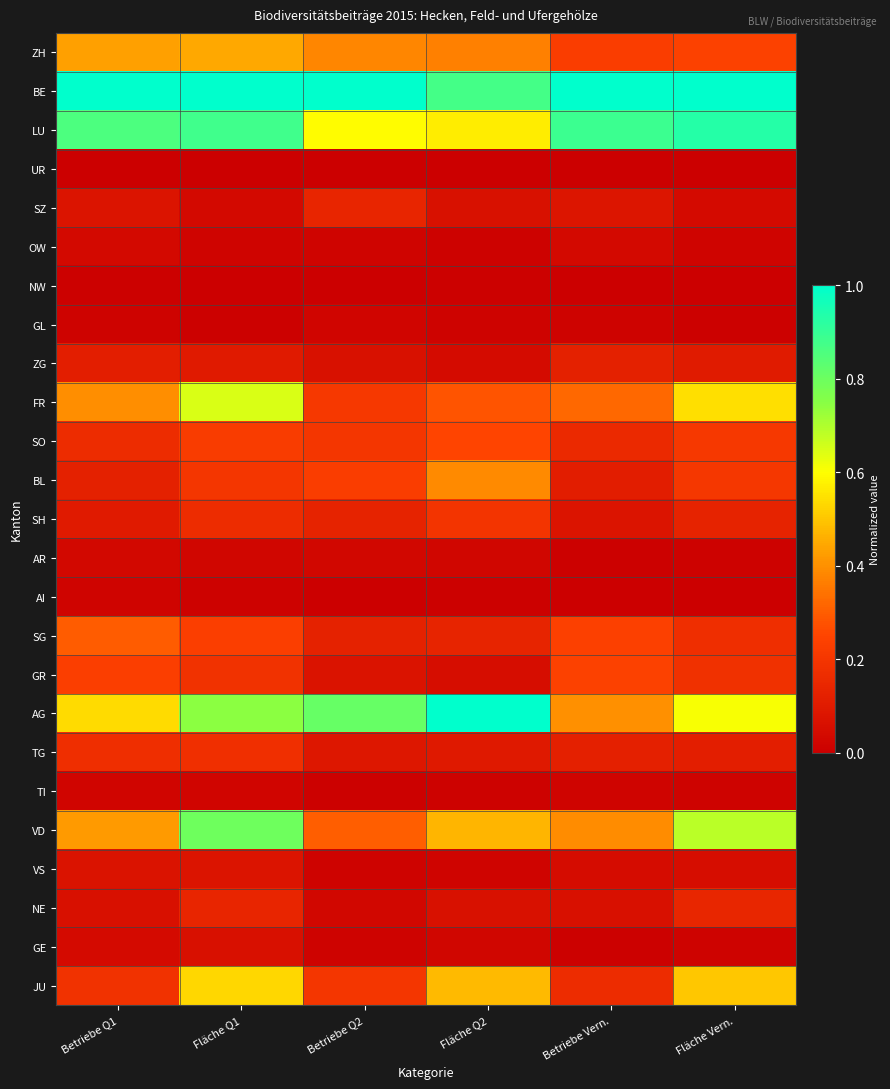

Reading right to left, what are all the values shown in this chart?

ZH: Fläche Vern.=0.2	Betriebe Vern.=0.2	Fläche Q2=0.4	Betriebe Q2=0.4	Fläche Q1=0.4	Betriebe Q1=0.4
BE: Fläche Vern.=1.0	Betriebe Vern.=1.0	Fläche Q2=0.9	Betriebe Q2=1.0	Fläche Q1=1.0	Betriebe Q1=1.0
LU: Fläche Vern.=0.9	Betriebe Vern.=0.9	Fläche Q2=0.6	Betriebe Q2=0.6	Fläche Q1=0.9	Betriebe Q1=0.9
UR: Fläche Vern.=0.0	Betriebe Vern.=0.0	Fläche Q2=0.0	Betriebe Q2=0.0	Fläche Q1=0.0	Betriebe Q1=0.0
SZ: Fläche Vern.=0.0	Betriebe Vern.=0.1	Fläche Q2=0.1	Betriebe Q2=0.1	Fläche Q1=0.0	Betriebe Q1=0.1
OW: Fläche Vern.=0.0	Betriebe Vern.=0.0	Fläche Q2=0.0	Betriebe Q2=0.0	Fläche Q1=0.0	Betriebe Q1=0.0
NW: Fläche Vern.=0.0	Betriebe Vern.=0.0	Fläche Q2=0.0	Betriebe Q2=0.0	Fläche Q1=0.0	Betriebe Q1=0.0
GL: Fläche Vern.=0.0	Betriebe Vern.=0.0	Fläche Q2=0.0	Betriebe Q2=0.0	Fläche Q1=0.0	Betriebe Q1=0.0
ZG: Fläche Vern.=0.1	Betriebe Vern.=0.1	Fläche Q2=0.0	Betriebe Q2=0.1	Fläche Q1=0.1	Betriebe Q1=0.1
FR: Fläche Vern.=0.5	Betriebe Vern.=0.3	Fläche Q2=0.3	Betriebe Q2=0.2	Fläche Q1=0.6	Betriebe Q1=0.4
SO: Fläche Vern.=0.2	Betriebe Vern.=0.2	Fläche Q2=0.3	Betriebe Q2=0.2	Fläche Q1=0.2	Betriebe Q1=0.2
BL: Fläche Vern.=0.2	Betriebe Vern.=0.1	Fläche Q2=0.4	Betriebe Q2=0.2	Fläche Q1=0.2	Betriebe Q1=0.1
SH: Fläche Vern.=0.1	Betriebe Vern.=0.1	Fläche Q2=0.2	Betriebe Q2=0.1	Fläche Q1=0.2	Betriebe Q1=0.1
AR: Fläche Vern.=0.0	Betriebe Vern.=0.0	Fläche Q2=0.0	Betriebe Q2=0.0	Fläche Q1=0.0	Betriebe Q1=0.0
AI: Fläche Vern.=0.0	Betriebe Vern.=0.0	Fläche Q2=0.0	Betriebe Q2=0.0	Fläche Q1=0.0	Betriebe Q1=0.0
SG: Fläche Vern.=0.2	Betriebe Vern.=0.2	Fläche Q2=0.1	Betriebe Q2=0.1	Fläche Q1=0.2	Betriebe Q1=0.3
GR: Fläche Vern.=0.2	Betriebe Vern.=0.2	Fläche Q2=0.1	Betriebe Q2=0.1	Fläche Q1=0.2	Betriebe Q1=0.2
AG: Fläche Vern.=0.6	Betriebe Vern.=0.4	Fläche Q2=1.0	Betriebe Q2=0.8	Fläche Q1=0.7	Betriebe Q1=0.5
TG: Fläche Vern.=0.1	Betriebe Vern.=0.1	Fläche Q2=0.1	Betriebe Q2=0.1	Fläche Q1=0.2	Betriebe Q1=0.2
TI: Fläche Vern.=0.0	Betriebe Vern.=0.0	Fläche Q2=0.0	Betriebe Q2=0.0	Fläche Q1=0.0	Betriebe Q1=0.0
VD: Fläche Vern.=0.7	Betriebe Vern.=0.4	Fläche Q2=0.5	Betriebe Q2=0.3	Fläche Q1=0.8	Betriebe Q1=0.4
VS: Fläche Vern.=0.1	Betriebe Vern.=0.1	Fläche Q2=0.0	Betriebe Q2=0.0	Fläche Q1=0.1	Betriebe Q1=0.1
NE: Fläche Vern.=0.1	Betriebe Vern.=0.1	Fläche Q2=0.1	Betriebe Q2=0.0	Fläche Q1=0.1	Betriebe Q1=0.1
GE: Fläche Vern.=0.0	Betriebe Vern.=0.0	Fläche Q2=0.0	Betriebe Q2=0.0	Fläche Q1=0.1	Betriebe Q1=0.0
JU: Fläche Vern.=0.5	Betriebe Vern.=0.2	Fläche Q2=0.5	Betriebe Q2=0.2	Fläche Q1=0.5	Betriebe Q1=0.2